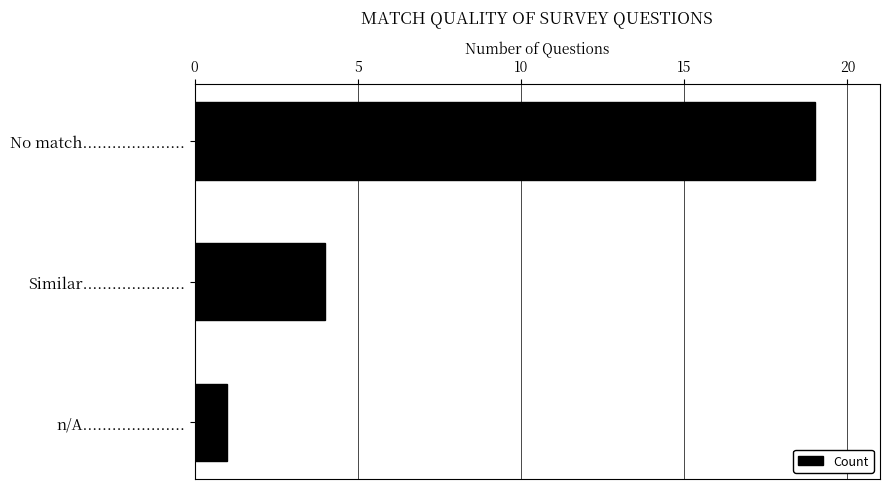

What is the change in value from Similar..................... to n/A.....................?

-3